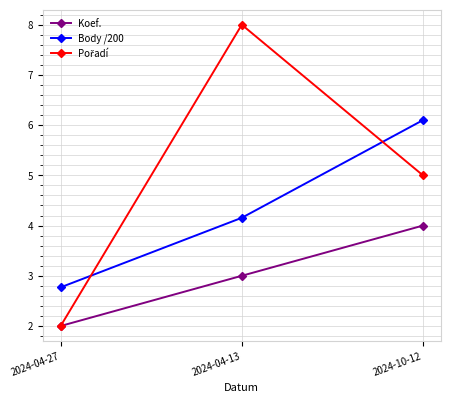

What is the minimum value for Koef.?

2.0